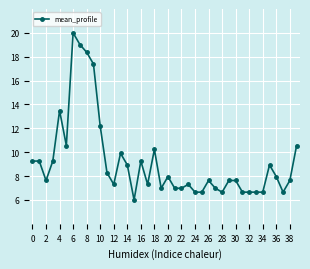

What is the difference between the maximum and minimum values?

14.0